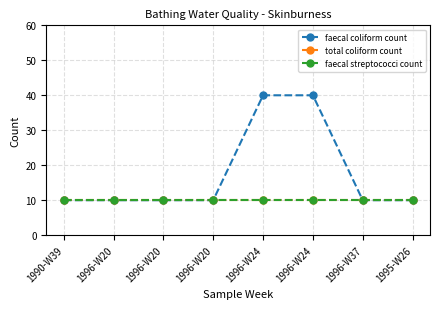

Which category has the lowest value in the total coliform count series?

1990-W39